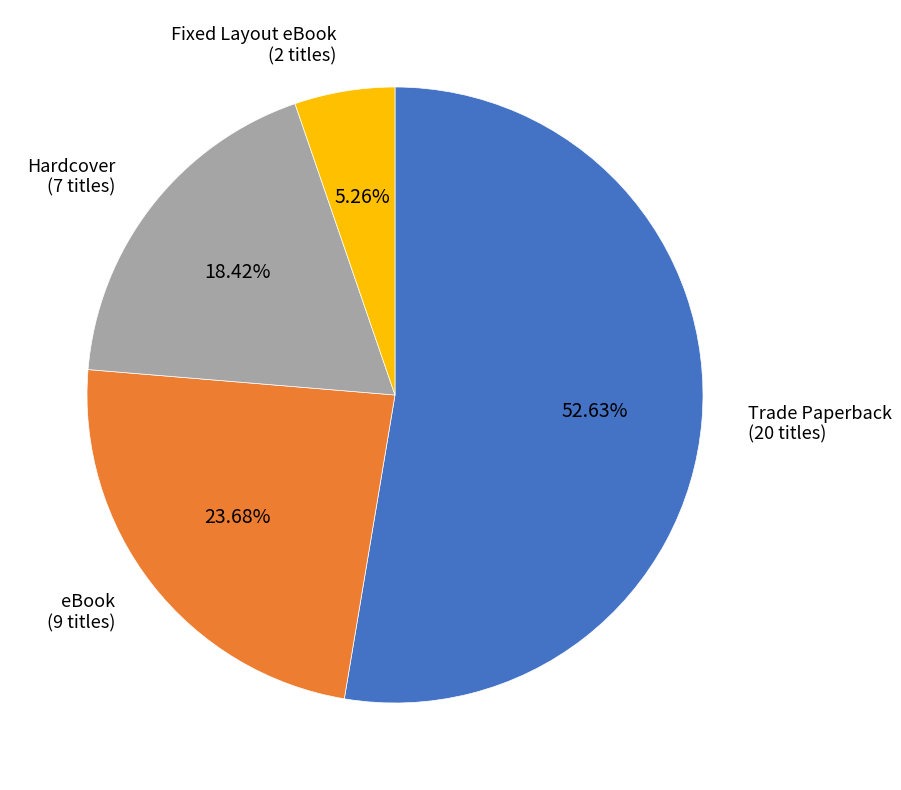

Does any single category account for the majority?

Yes